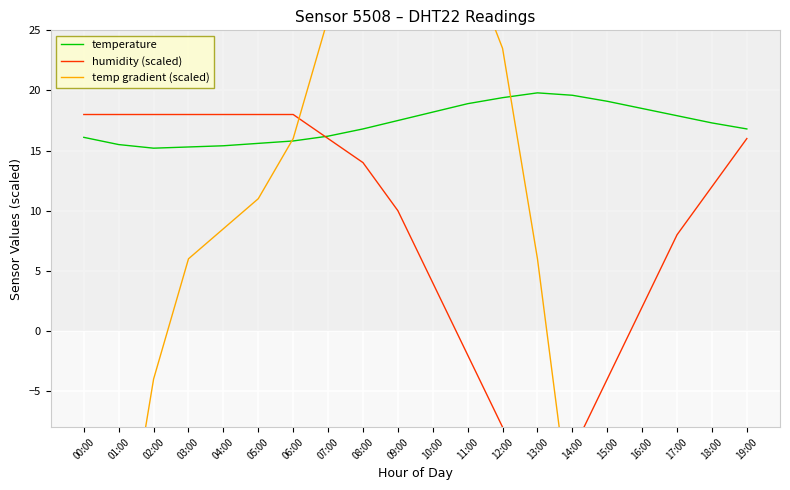

At which label does humidity (scaled) reach its peak?

00:00